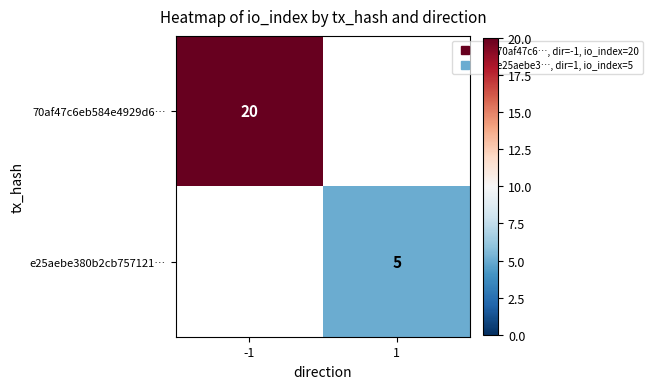

True or false: 70af47c6eb584e4929d6… has a value of 0 at 1.

True